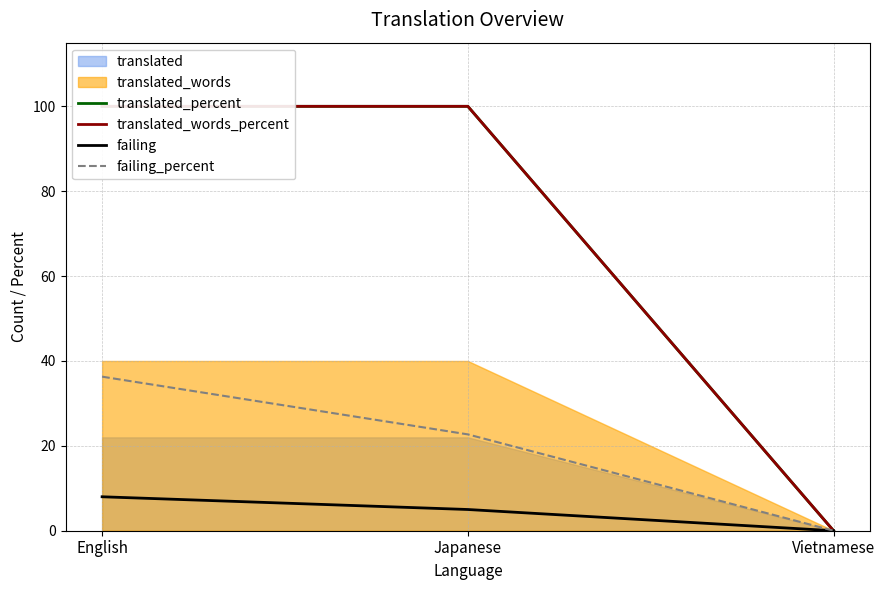

How many values in the failing_percent series exceed 22?

2